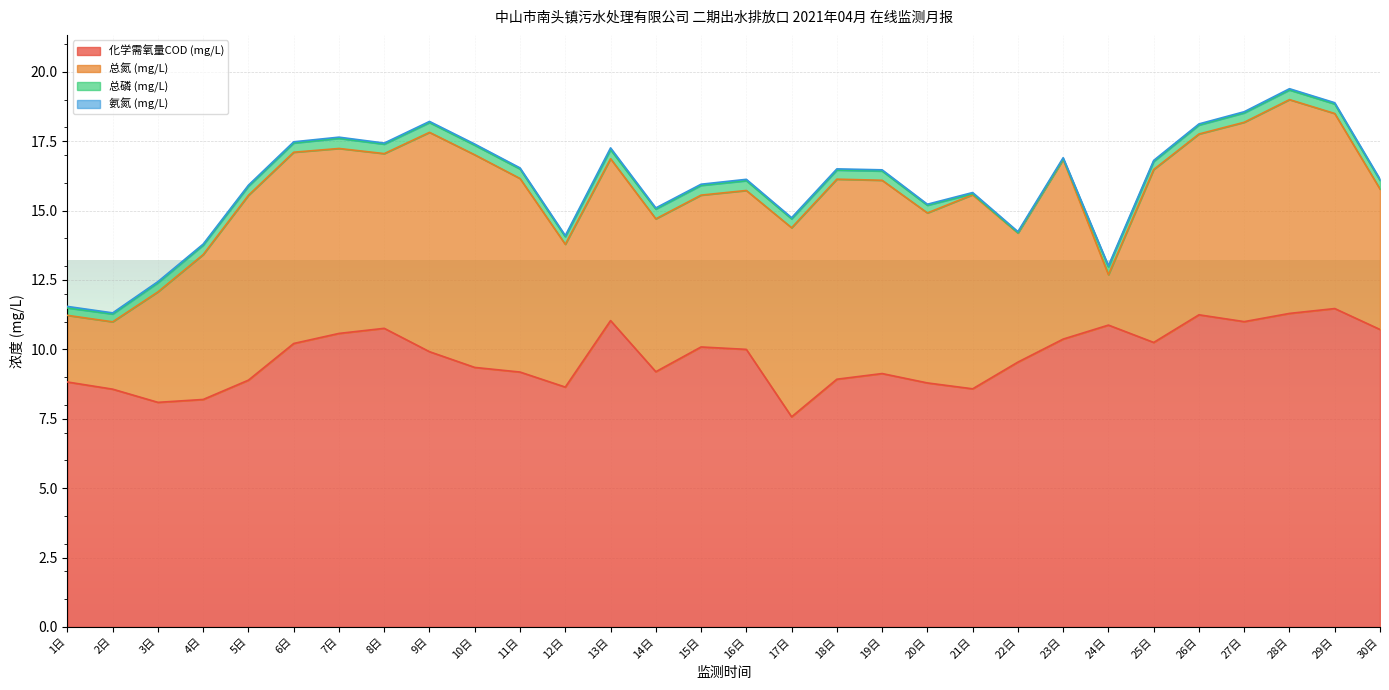

Reading left to right, transcribe all the data shown in this chart.

化学需氧量COD (mg/L): 8.8	8.6	8.1	8.2	8.9	10.2	10.6	10.8	9.9	9.3	9.2	8.6	11.0	9.2	10.1	10.0	7.6	8.9	9.1	8.8	8.6	9.5	10.4	10.9	10.2	11.2	11.0	11.3	11.5	10.7
总氮 (mg/L): 2.4	2.4	4.0	5.2	6.7	6.9	6.7	6.3	7.9	7.7	7.0	5.1	5.8	5.5	5.5	5.7	6.8	7.2	7.0	6.1	7.0	4.7	6.5	1.8	6.2	6.5	7.2	7.7	7.0	5.1
总磷 (mg/L): 0.3	0.3	0.3	0.3	0.3	0.3	0.4	0.3	0.4	0.3	0.3	0.3	0.3	0.4	0.4	0.4	0.3	0.3	0.3	0.3	0.0	0.0	0.0	0.3	0.3	0.3	0.3	0.3	0.3	0.3
氨氮 (mg/L): 0.1	0.0	0.0	0.0	0.0	0.0	0.0	0.0	0.0	0.0	0.0	0.0	0.1	0.0	0.0	0.0	0.0	0.0	0.0	0.0	0.0	0.0	0.0	0.0	0.0	0.0	0.0	0.0	0.0	0.0